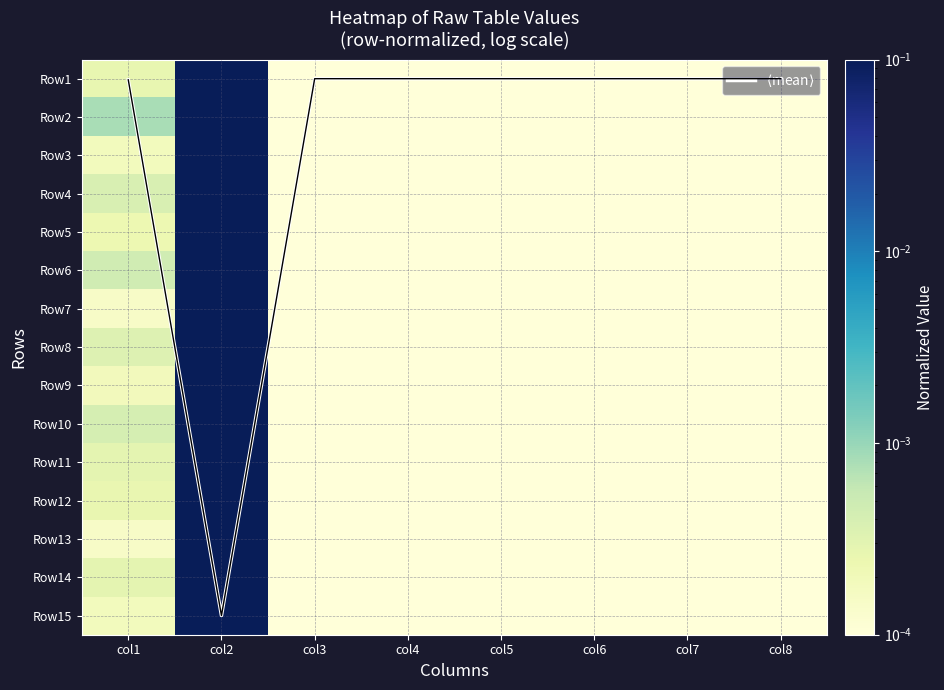

At which label does Row1 reach its peak?

col2